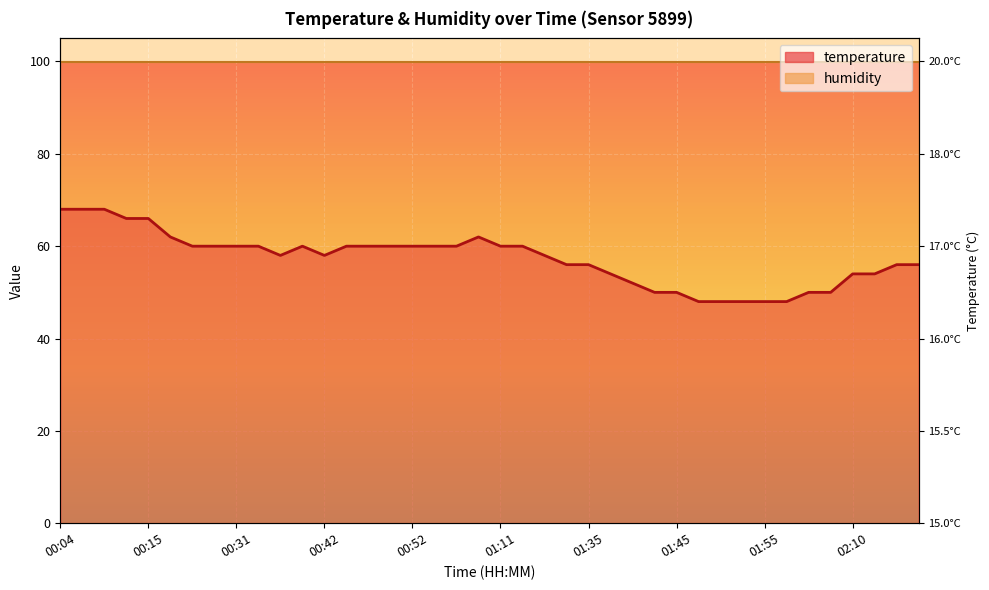

Where is the first local minimum?

00:36